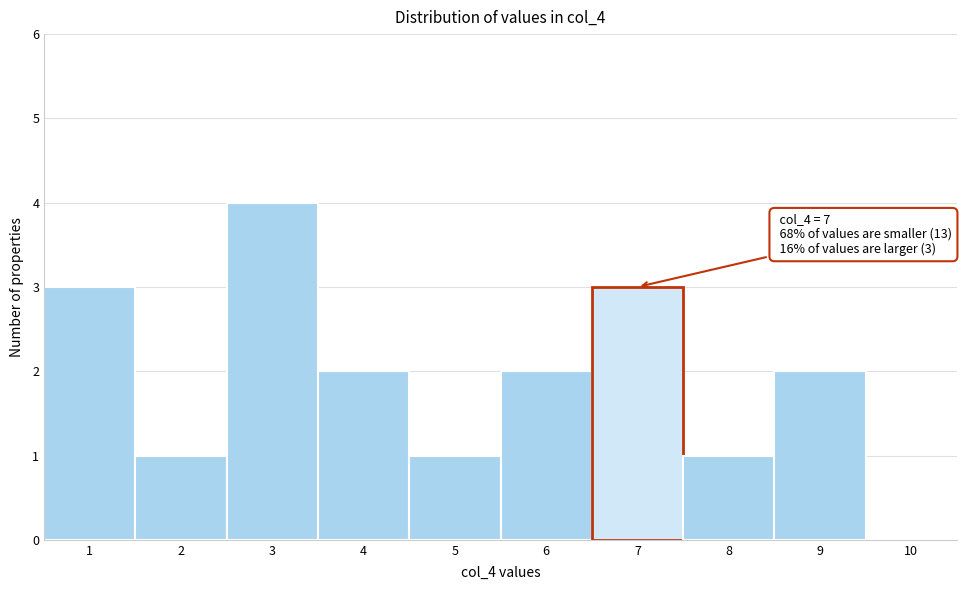

Over which range of the x-axis is the bar tallest?

2.5 to 3.5